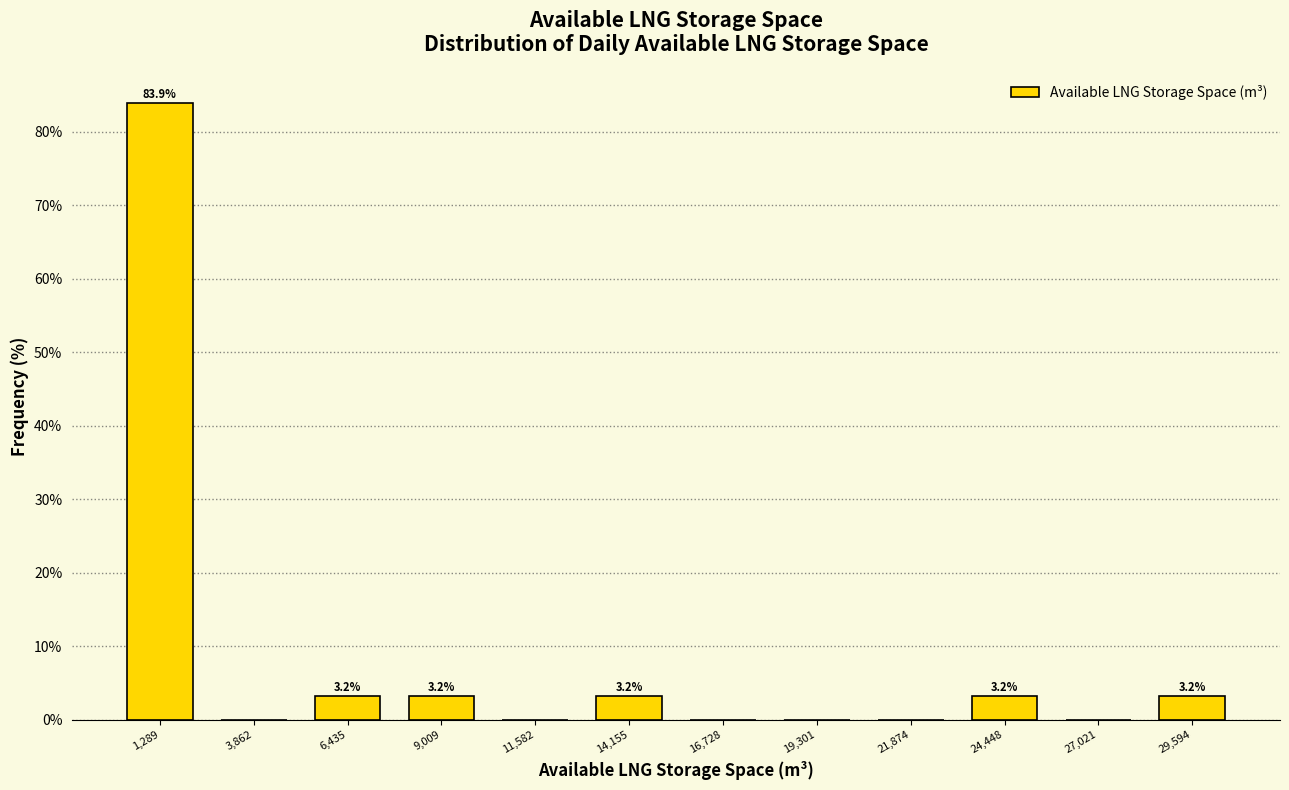

Over which range of the x-axis is the bar tallest?

0 to 2500